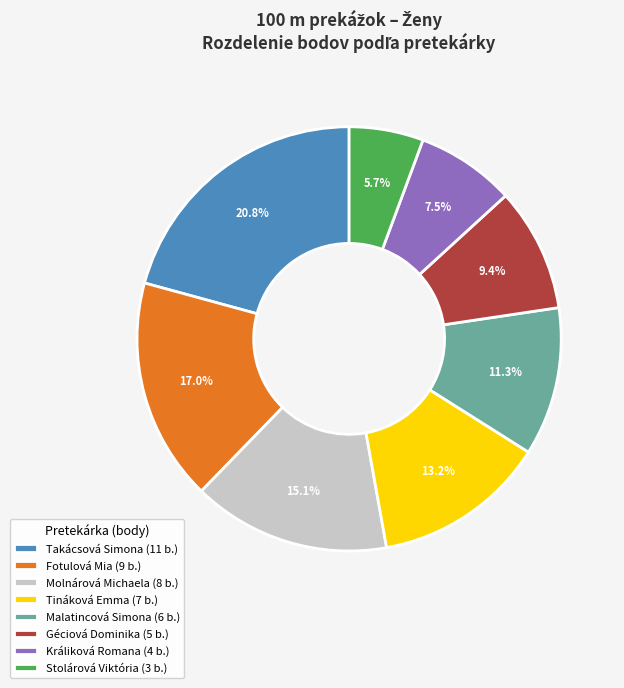

To the nearest percent, what is the average slice percentage?

12%